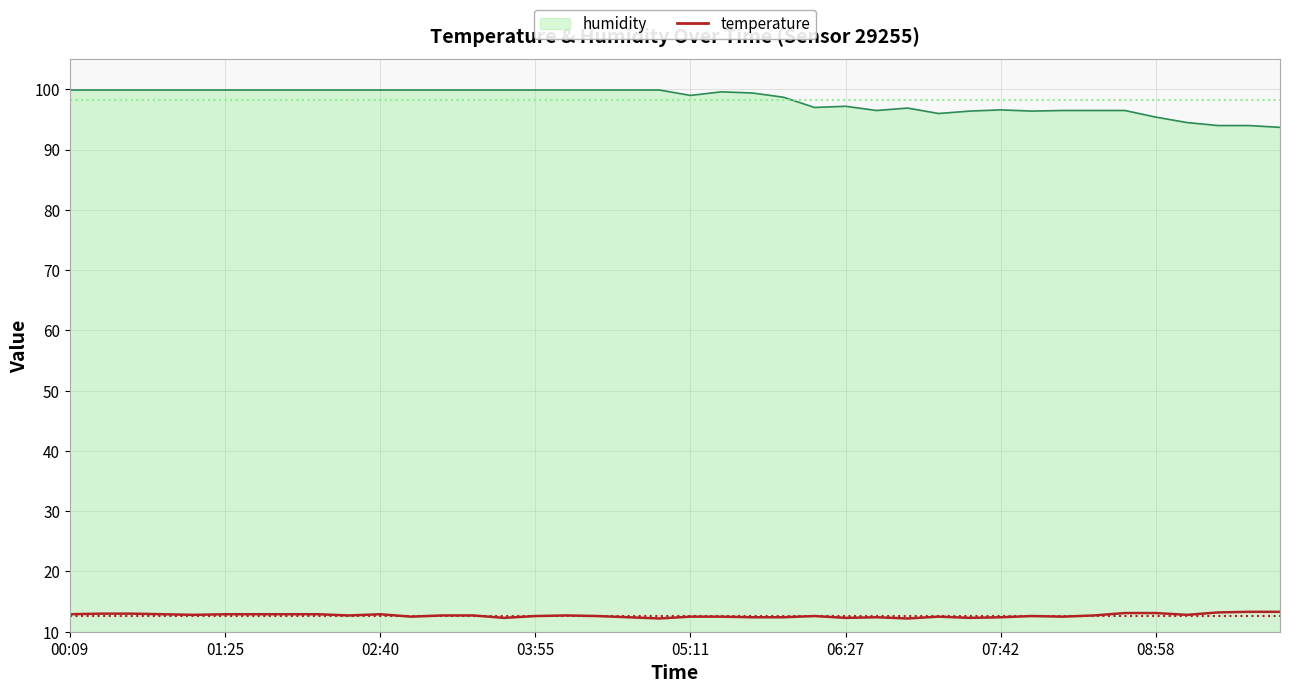

True or false: the data shows 12.7 at 9.

True